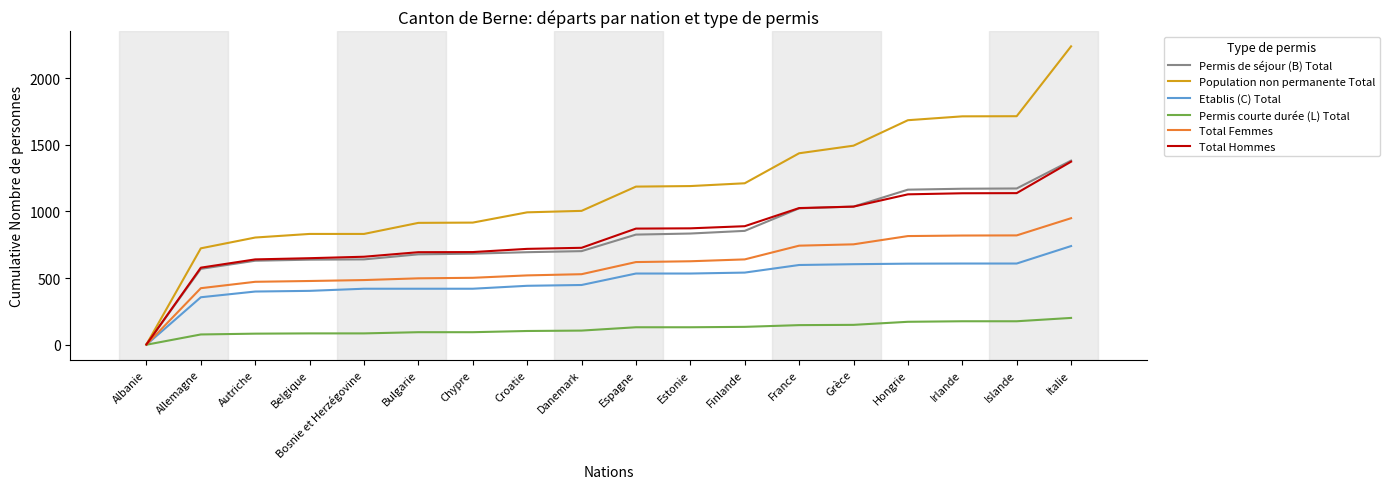

What is the difference between the highest and lowest values at Croatie?

890